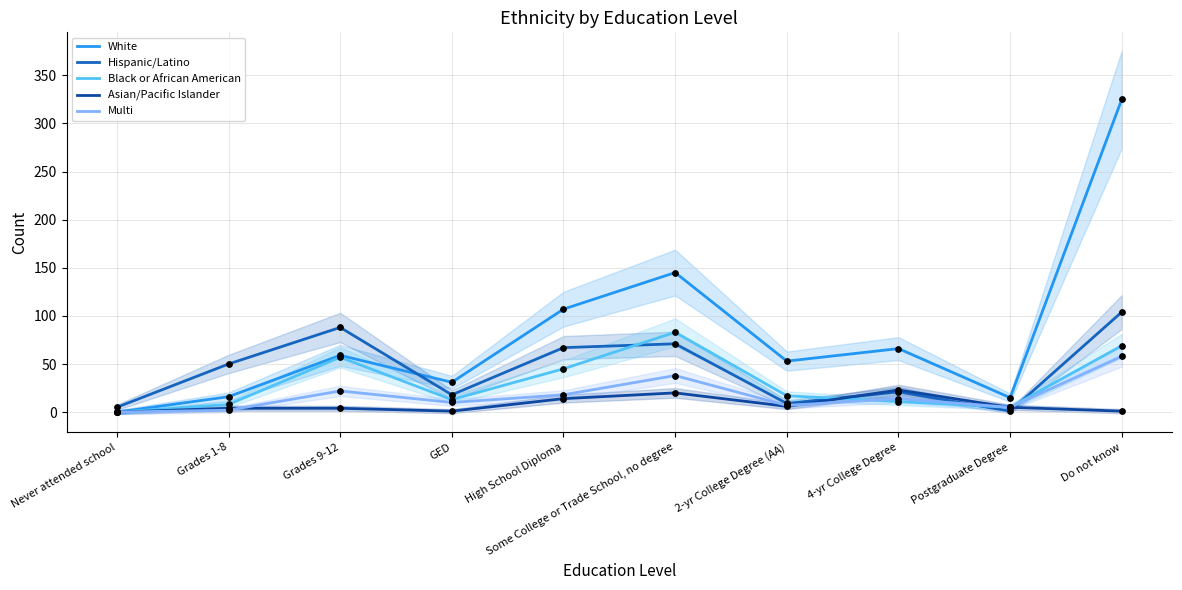

Which series reaches the minimum Y coordinate?

White